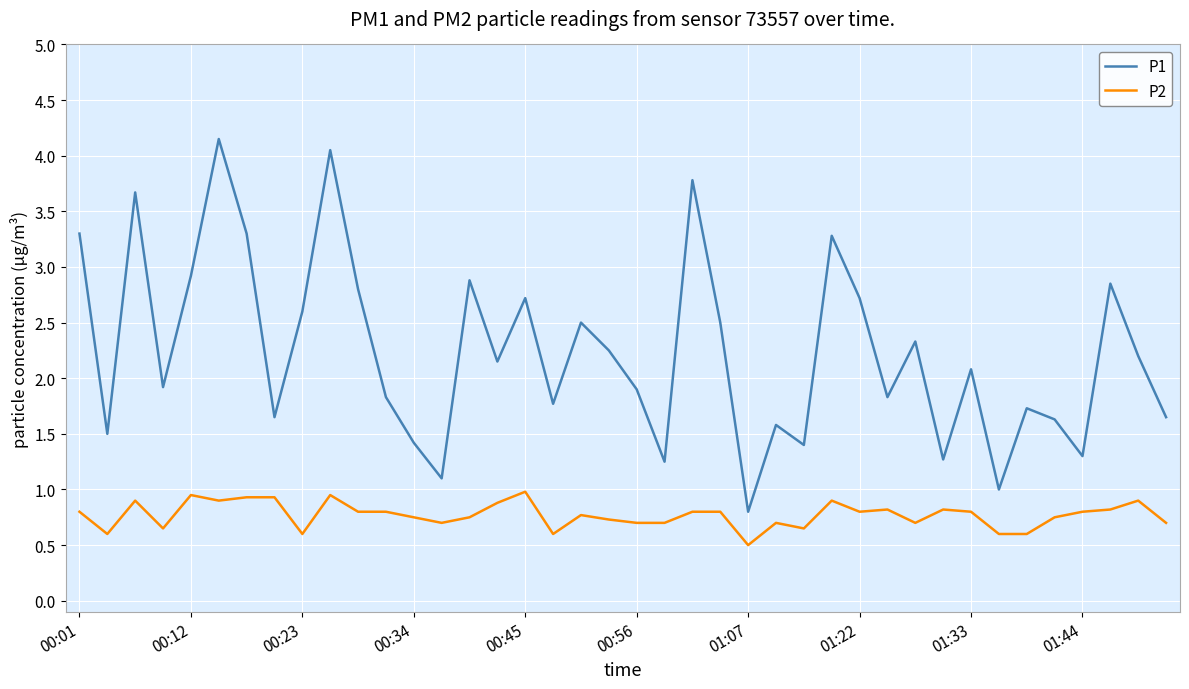

What is the difference between the maximum and minimum values in the P2 series?

0.5